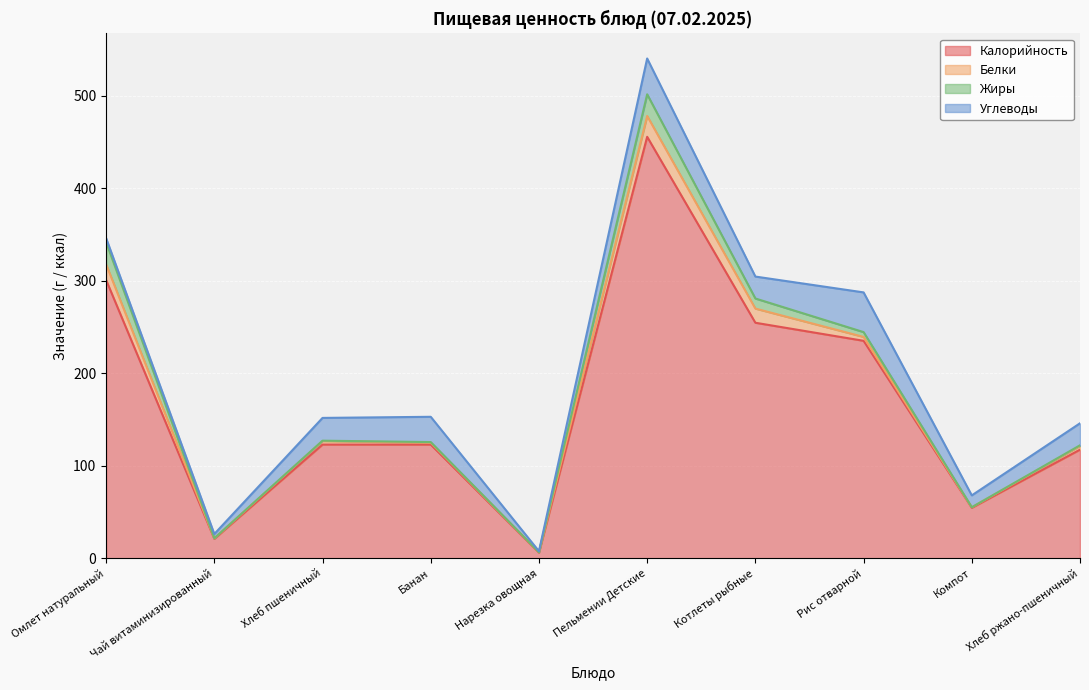

Which has a higher value, Компот or Пельмении Детские?

Пельмении Детские